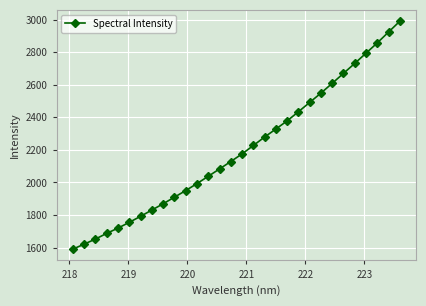

What is the difference between the second highest and second lowest values?

1303.0